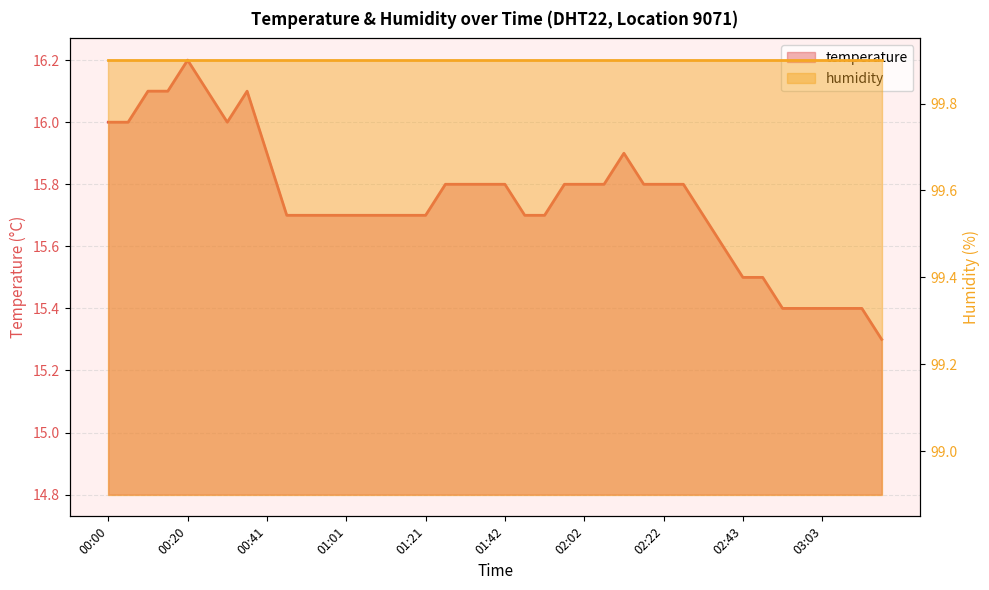

Is it true that the value at 00:46 is 15.7?

True